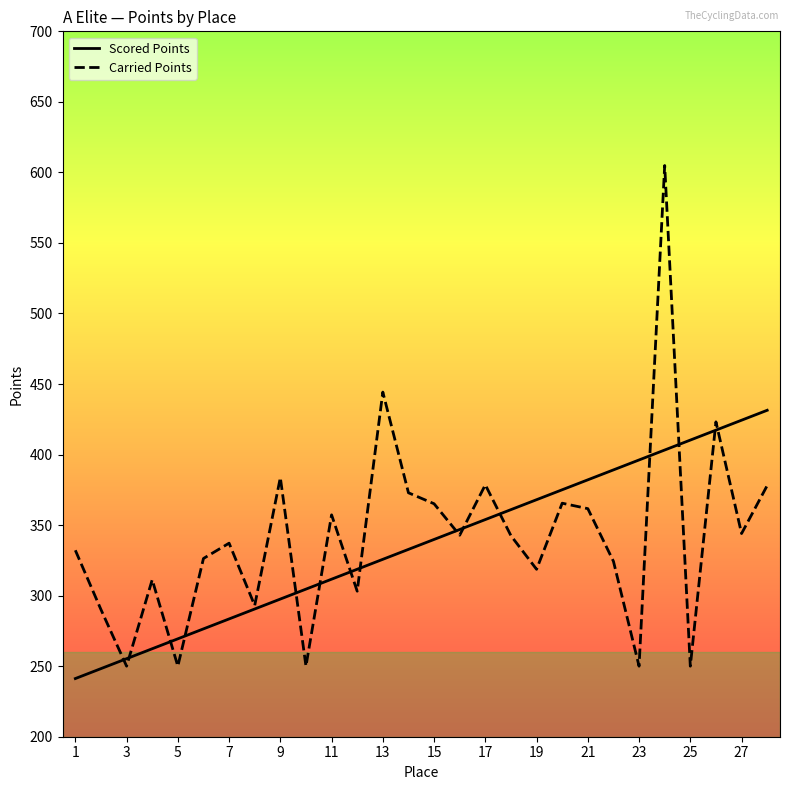

What is the greatest value displayed?

604.9